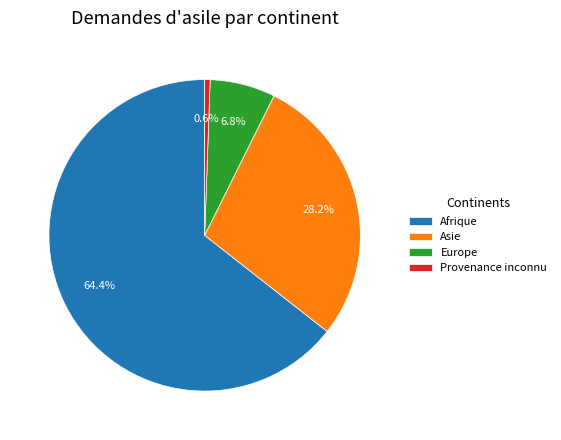

Combined, do Afrique and Asie account for over 50%?

Yes